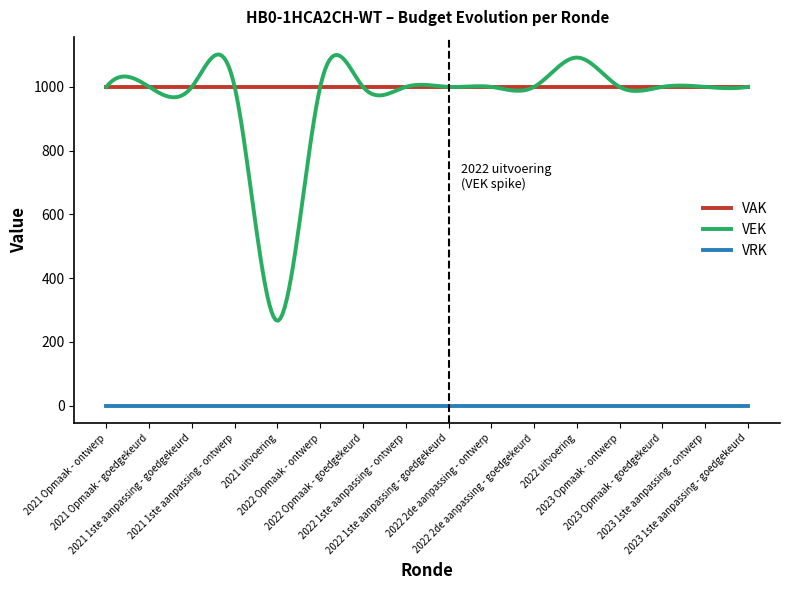

Rank the series by their maximum value, from lowest to highest.

VRK, VAK, VEK